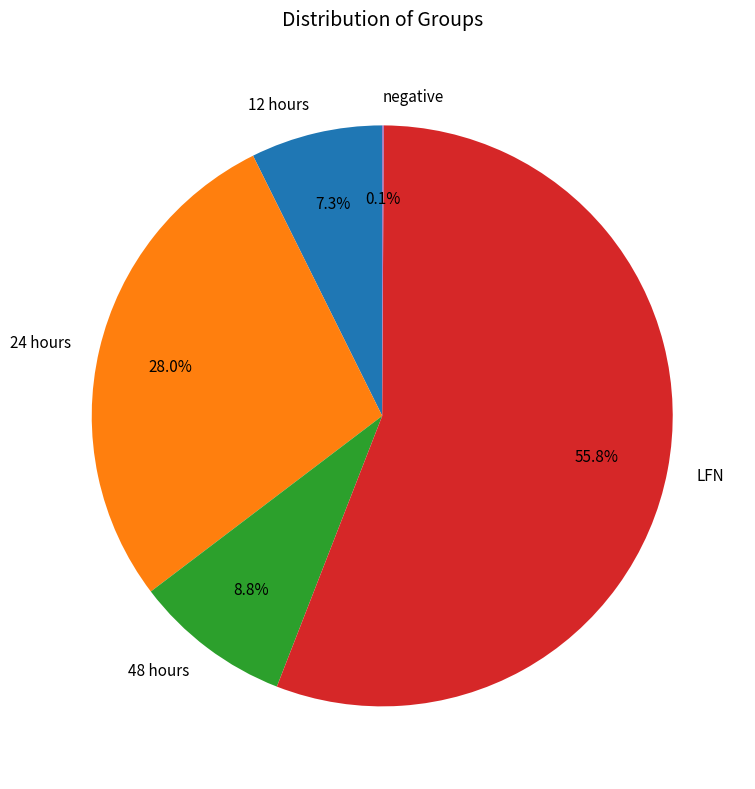

To the nearest percent, what is the average slice percentage?

20%